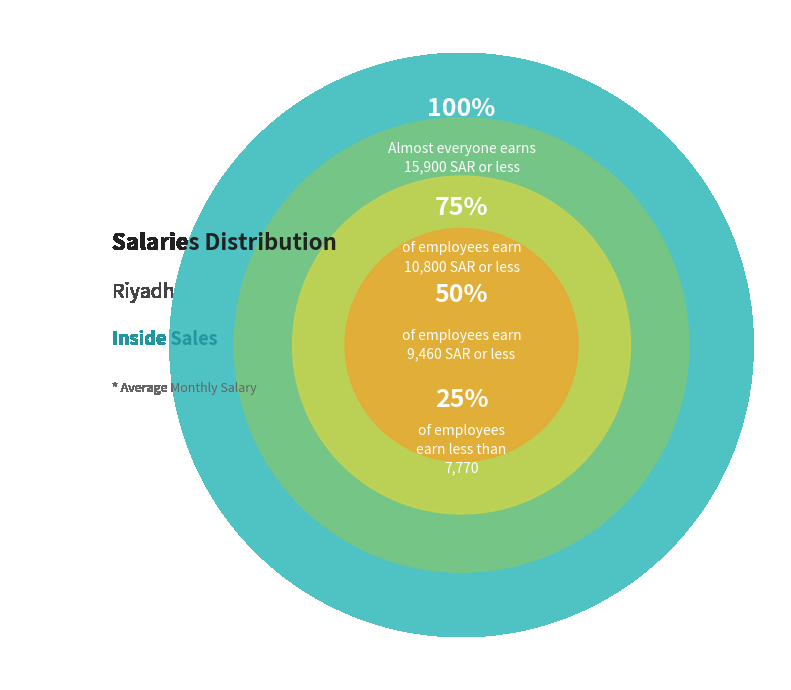

Does 5 account for over 50% of the chart?

No